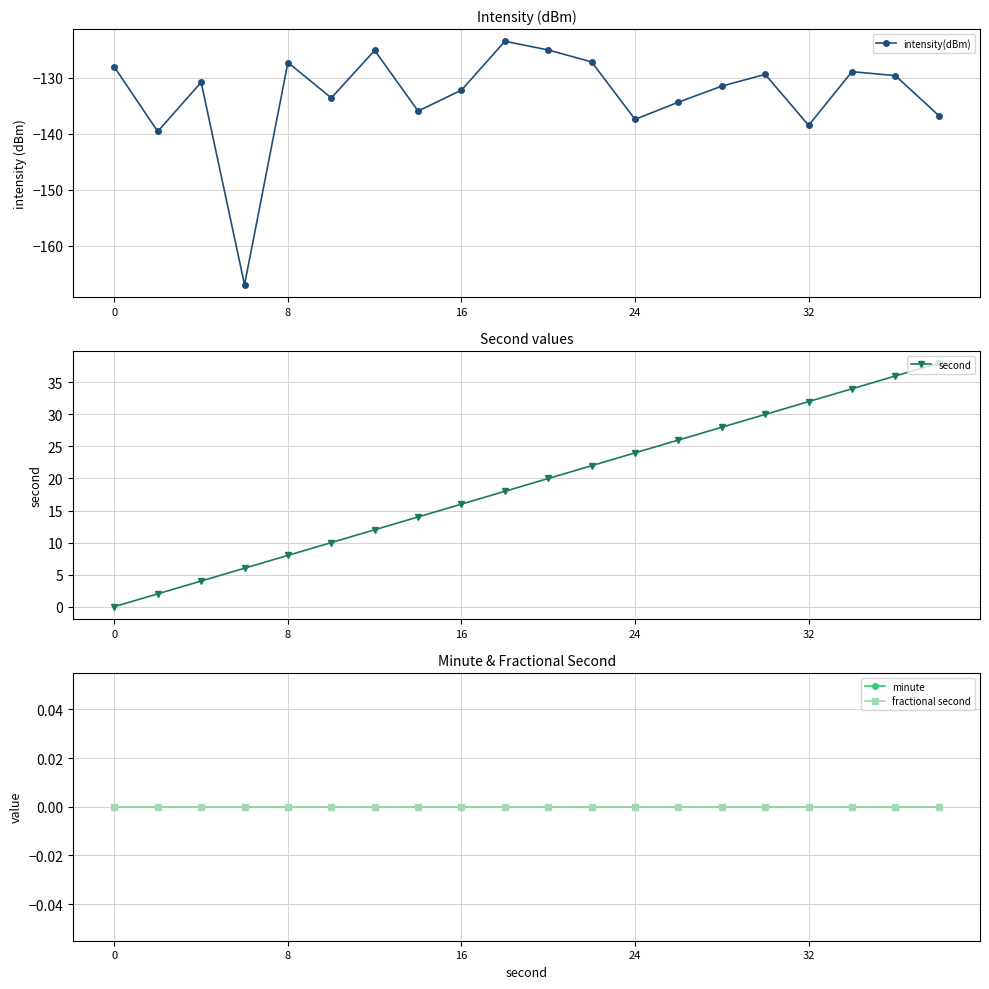

True or false: intensity(dBm) has more than 0 interior local peaks.

True